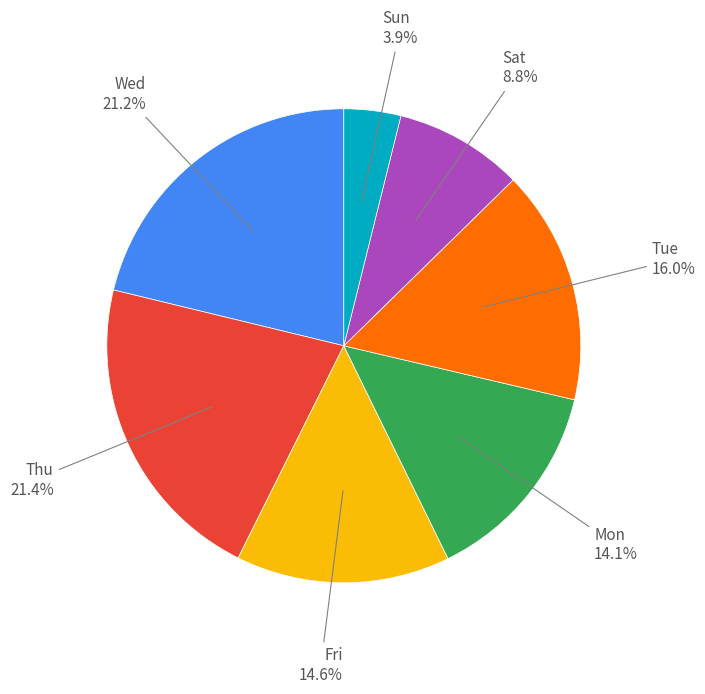

Does any single category account for the majority?

No